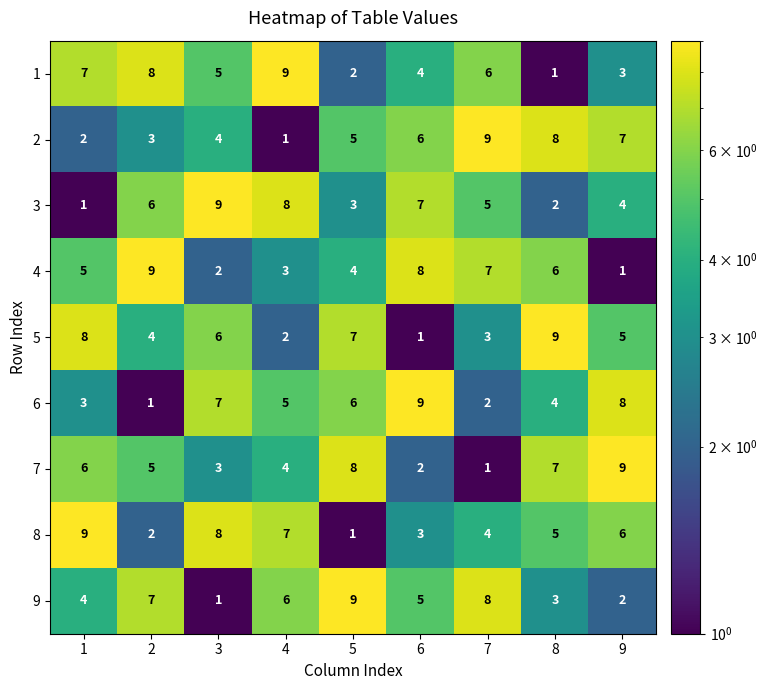

Is the value of 6 at 4 greater than the value of 3 at 5?

Yes